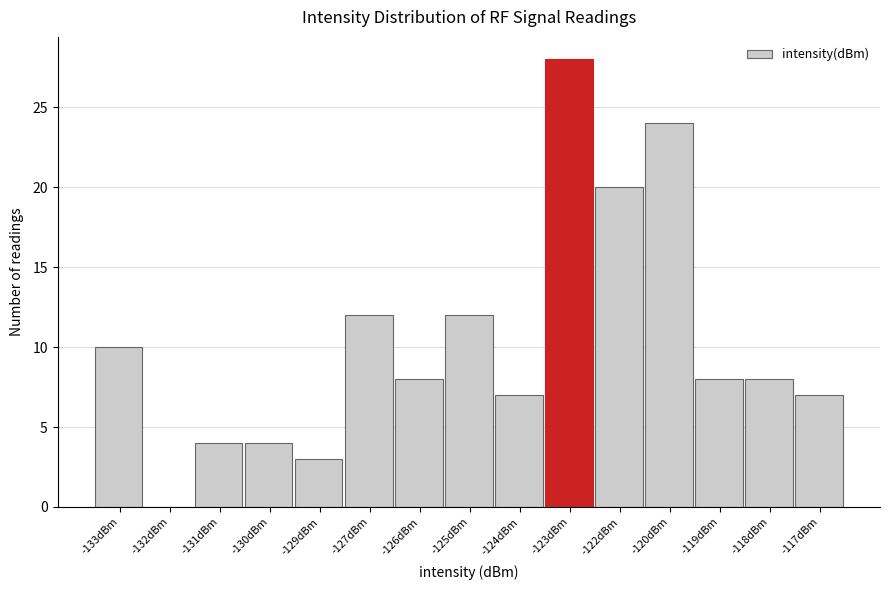

Reading left to right, list all the values displayed in this chart.

-133dBm=10	-132dBm=0	-131dBm=4	-130dBm=4	-129dBm=3	-127dBm=12	-126dBm=8	-125dBm=12	-124dBm=7	-123dBm=28	-122dBm=20	-120dBm=24	-119dBm=8	-118dBm=8	-117dBm=7